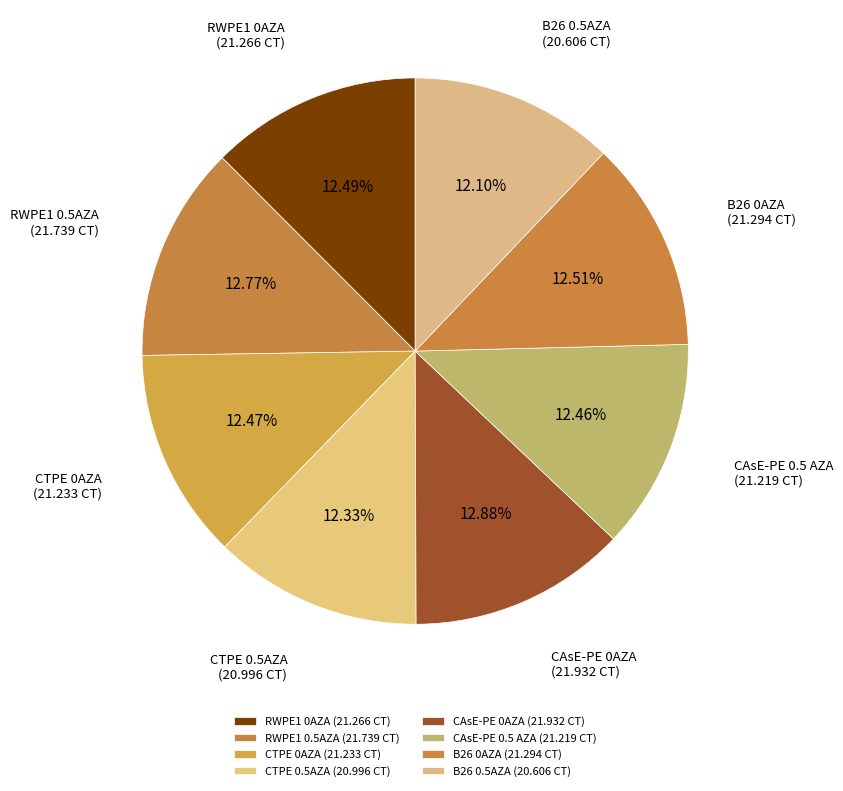

Is there any slice that represents more than half of the pie?

No